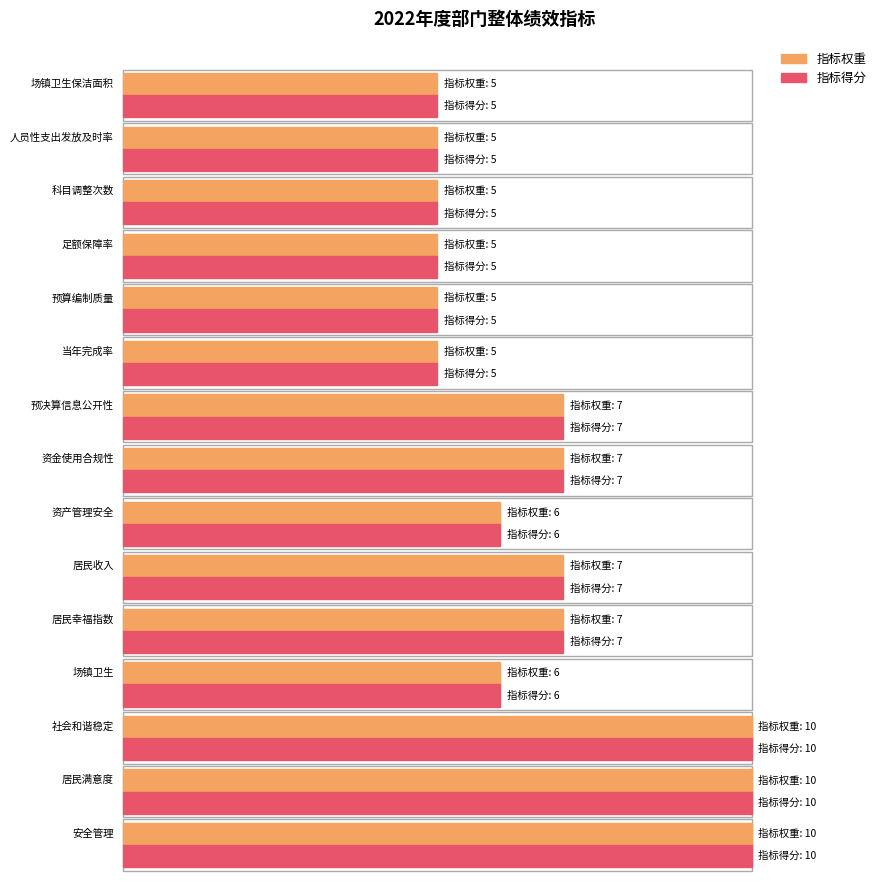

Count the 指标得分 values in the range 5 to 7.

12